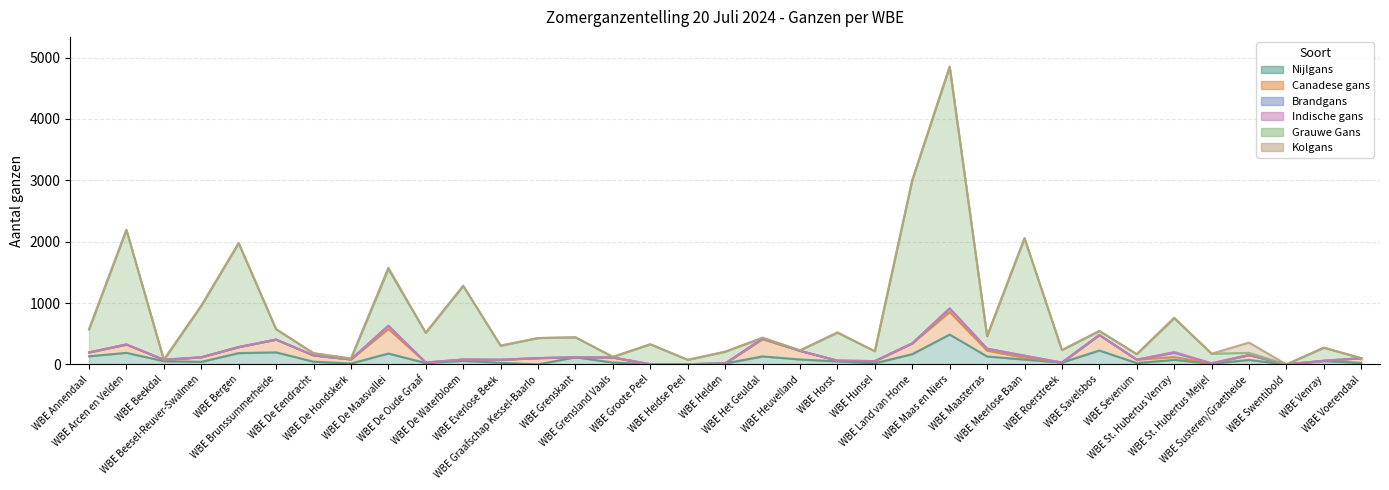

Which has a higher value, WBE Horst or WBE Beekdal?

WBE Beekdal